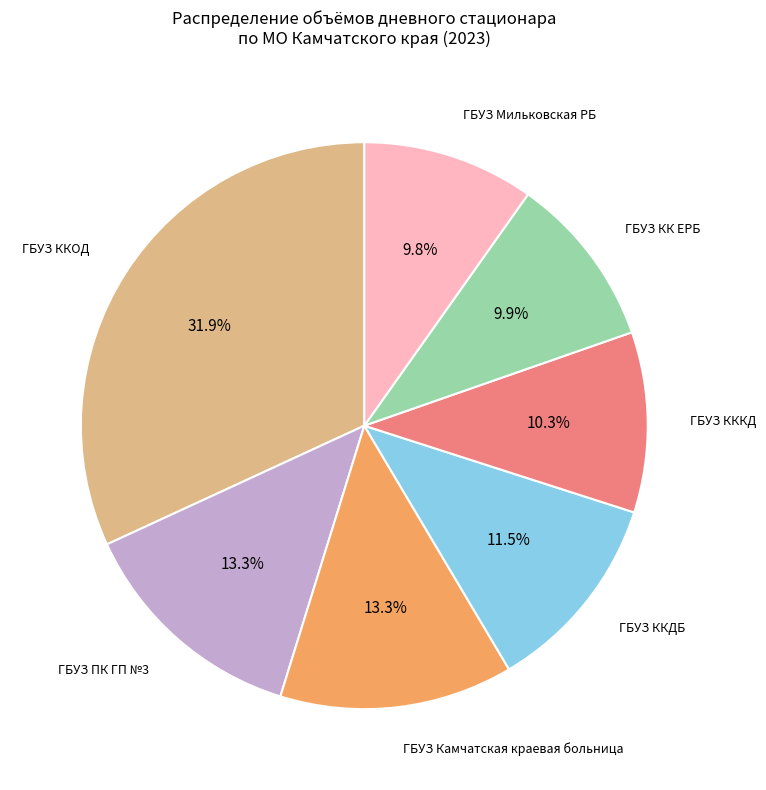

Combined, do ГБУЗ ККДБ and ГБУЗ ПК ГП №3 account for over 50%?

No